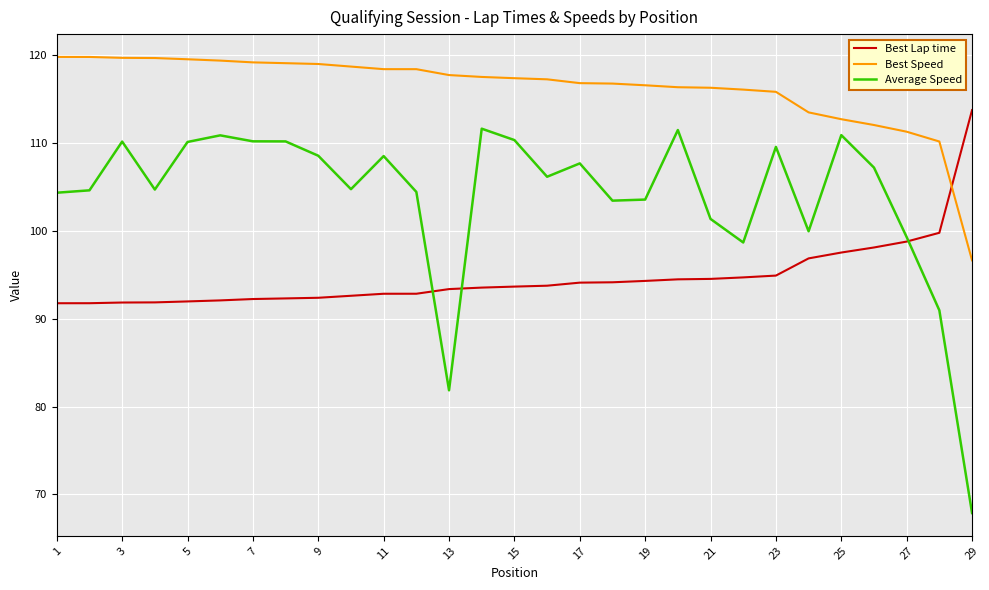

What is the average value of the Best Lap time series?

94.7